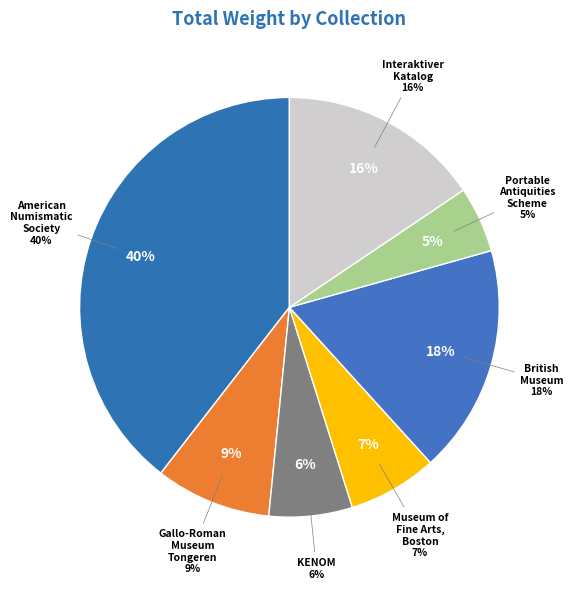

How many slices are in this pie chart?

7